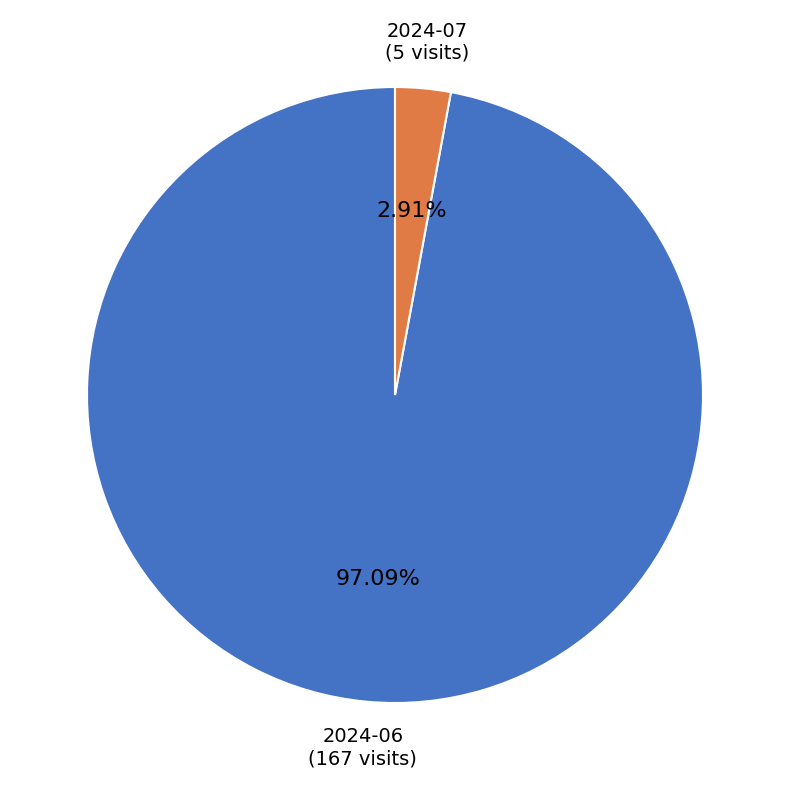

Does any single category account for the majority?

Yes